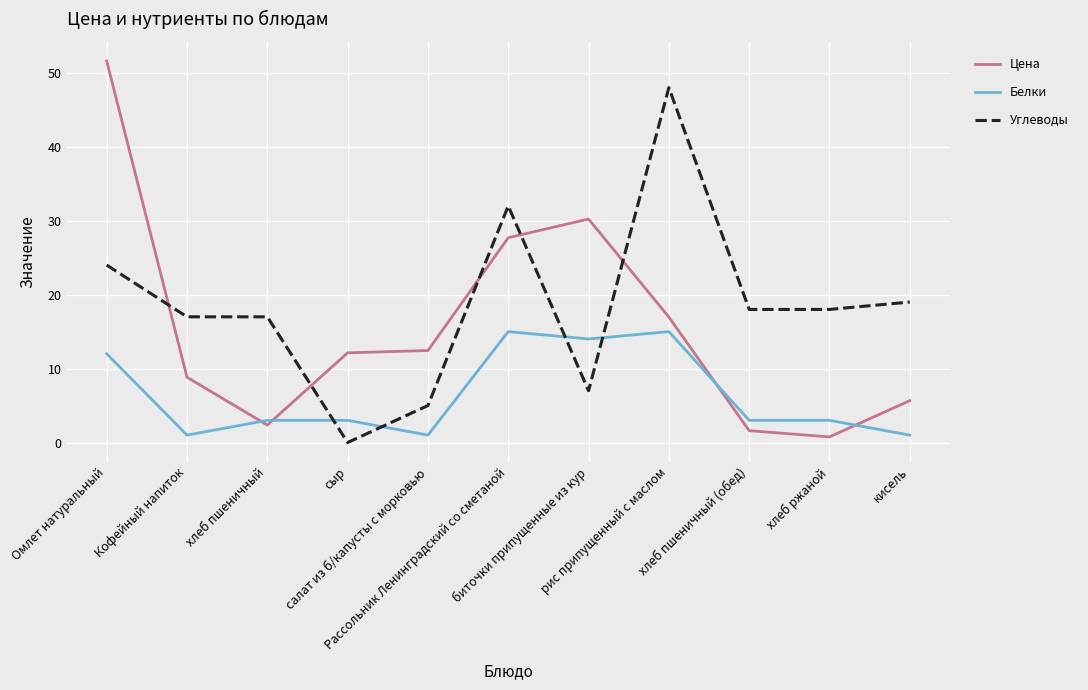

True or false: Белки and Углеводы intersect in this chart.

True